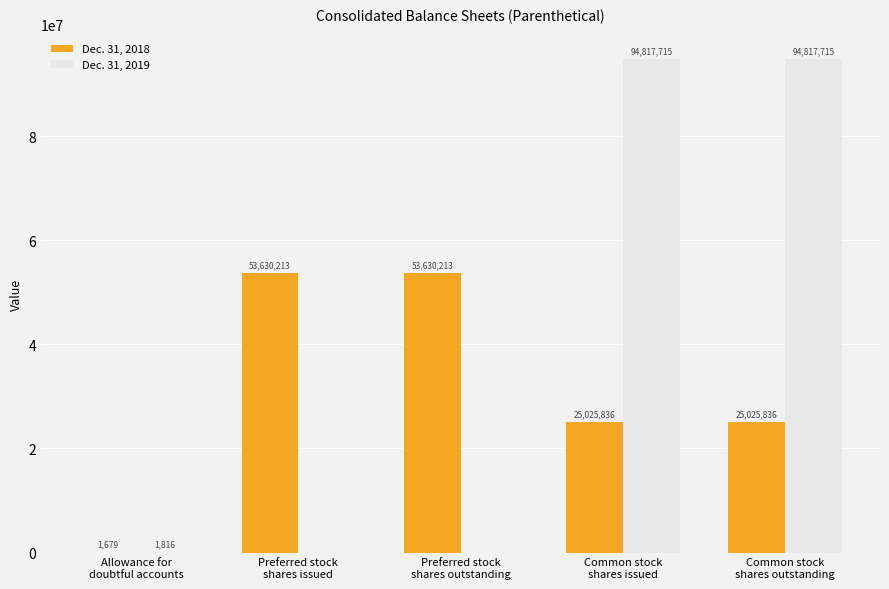

Which series has the largest total across all categories?

Dec. 31, 2019